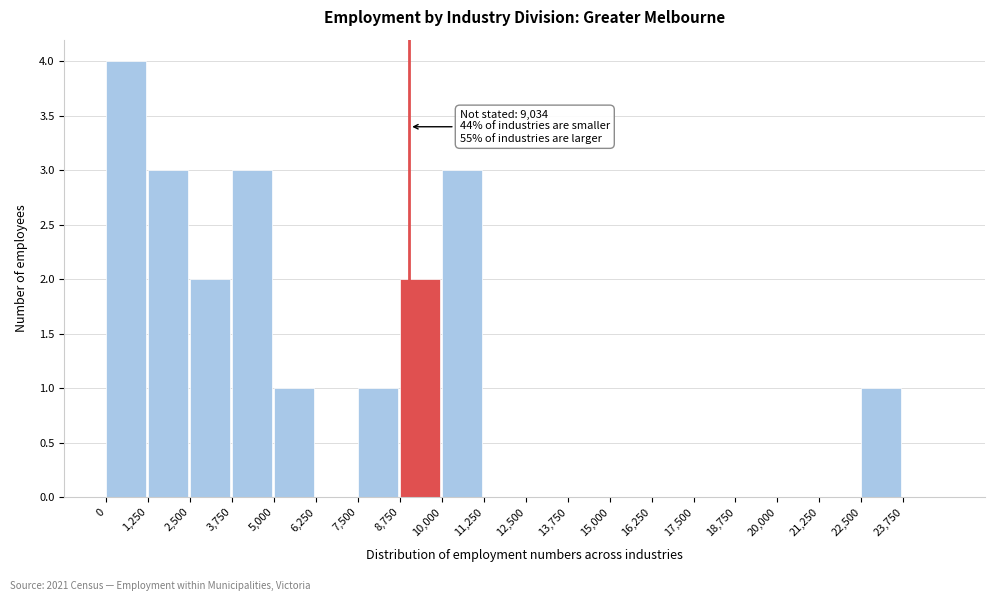

Over which range of the x-axis is the bar tallest?

0 to 1250